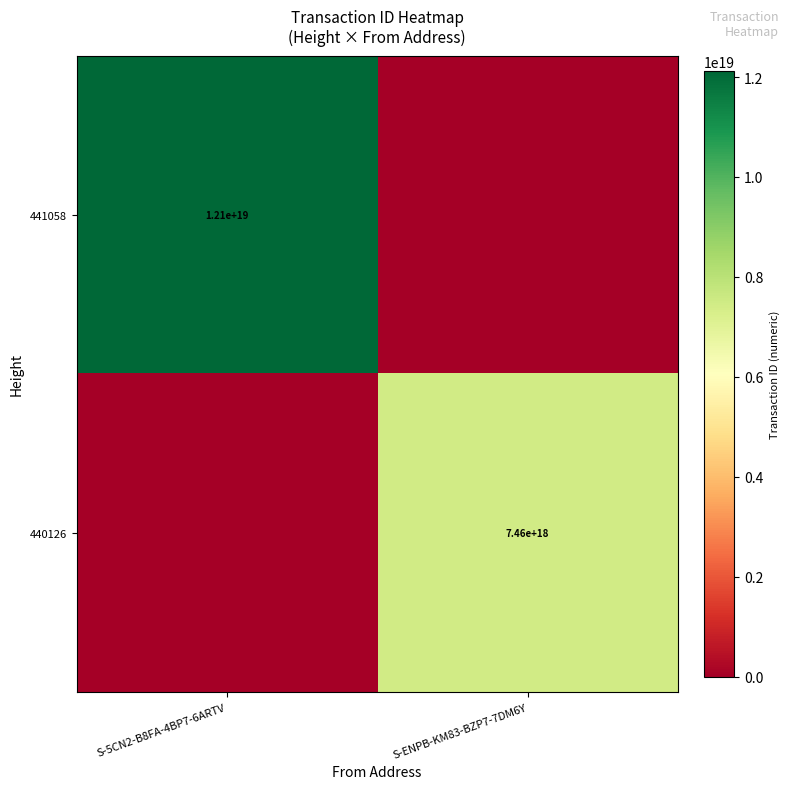

Which has a higher value, S-5CN2-B8FA-4BP7-6ARTV or S-ENPB-KM83-BZP7-7DM6Y?

S-5CN2-B8FA-4BP7-6ARTV